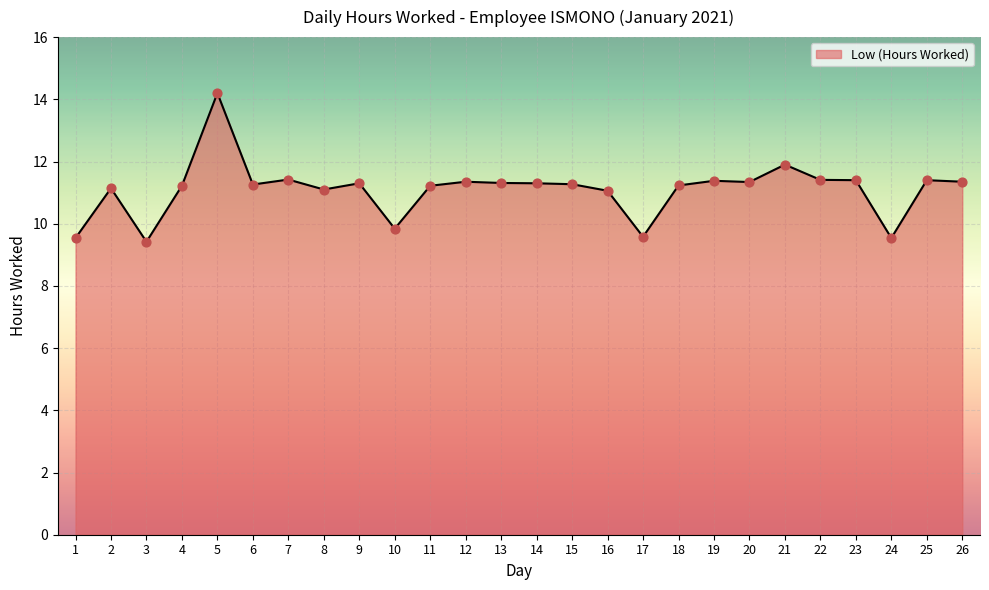

What is the change in value from 16 to 17?

-1.5